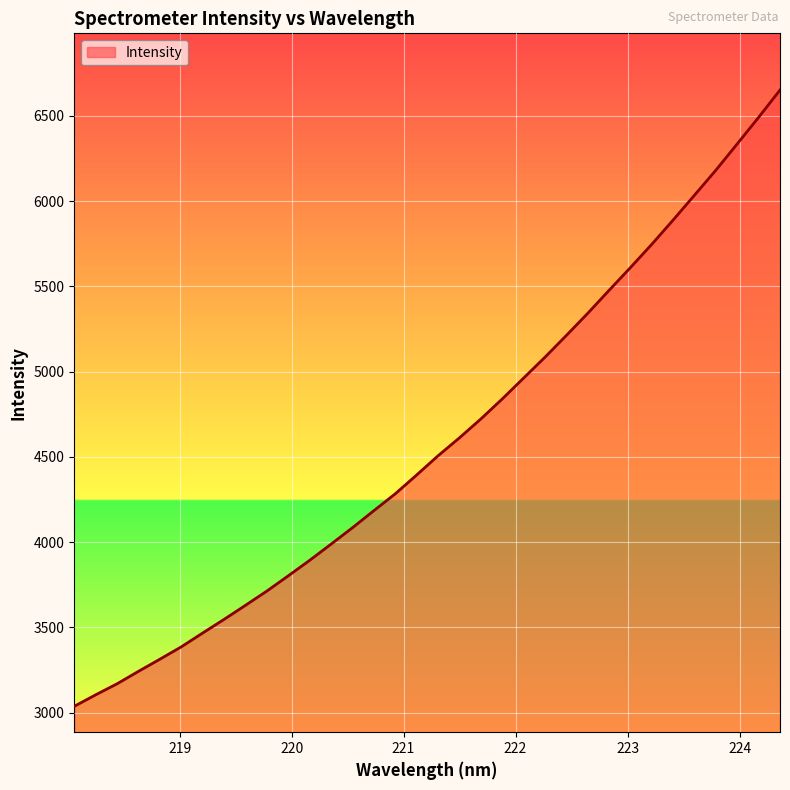

How many lines are shown in the chart?

1